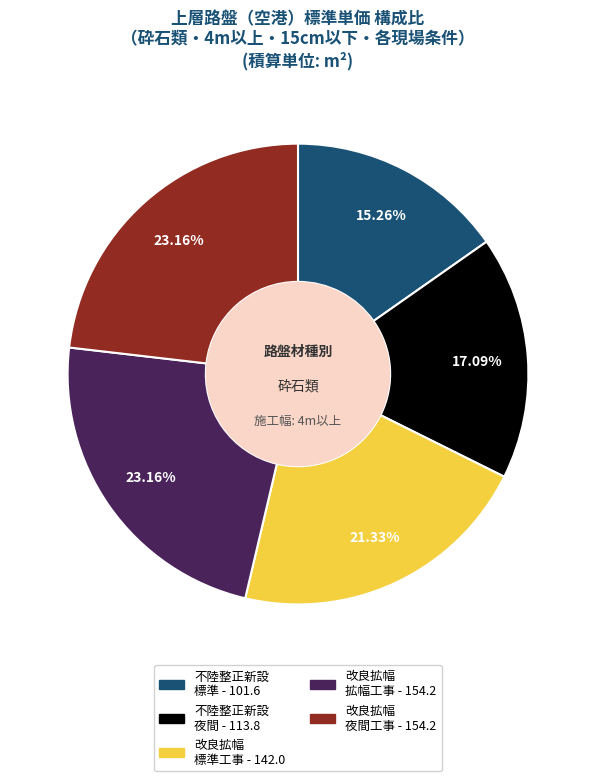

Does any single category account for the majority?

No